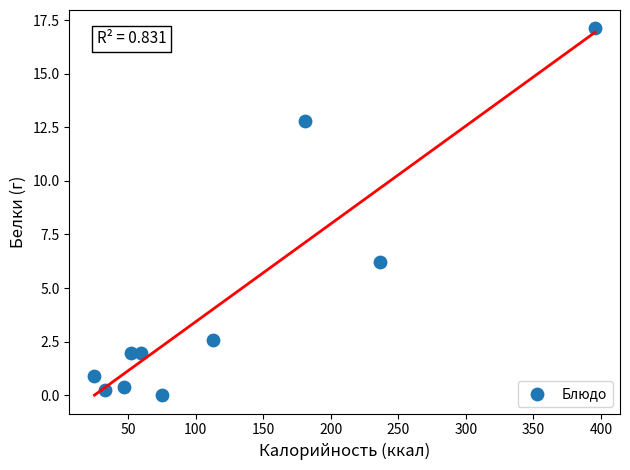

What is the range of Y values (max minus min)?

17.1